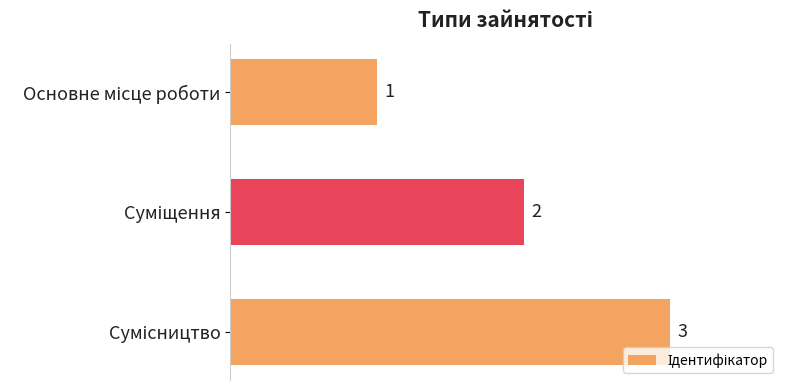

What is the greatest value displayed?

3